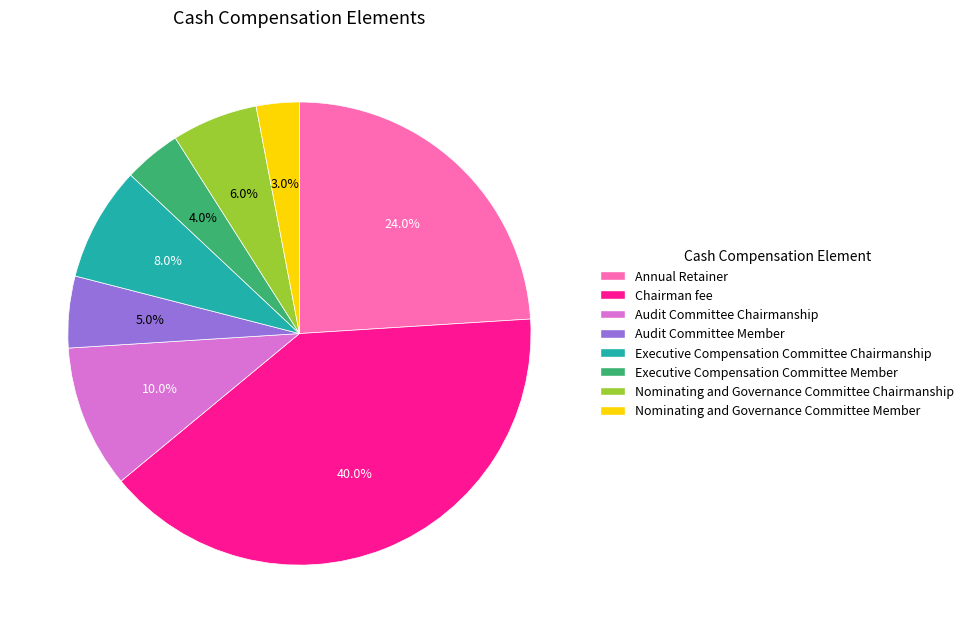

What percentage is NOT represented by Audit Committee Chairmanship?

90.0%